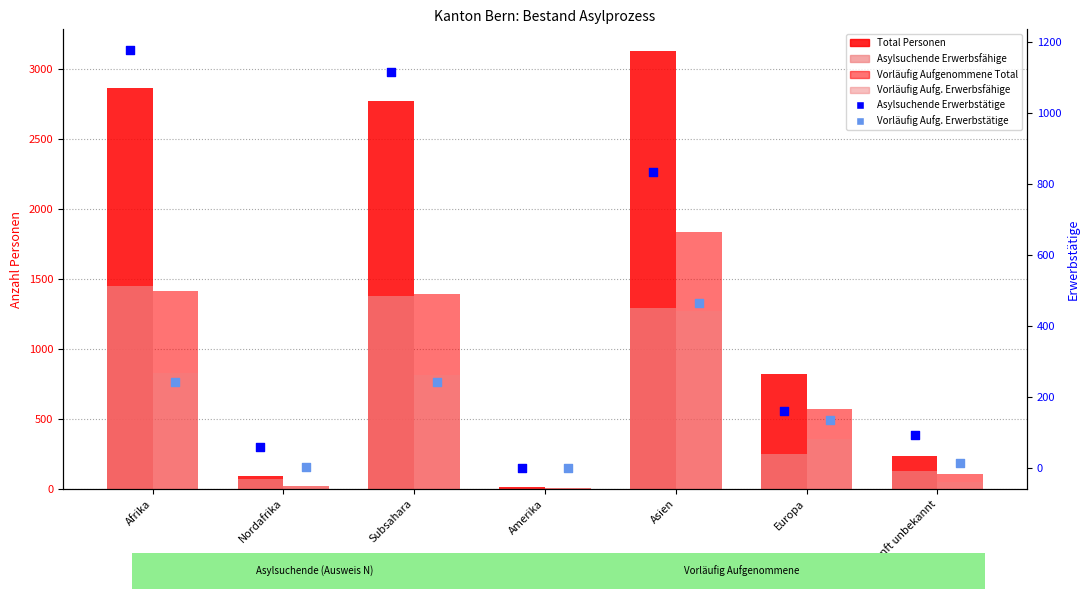

Which series contains the highest Y value?

Total Personen im Asylprozess